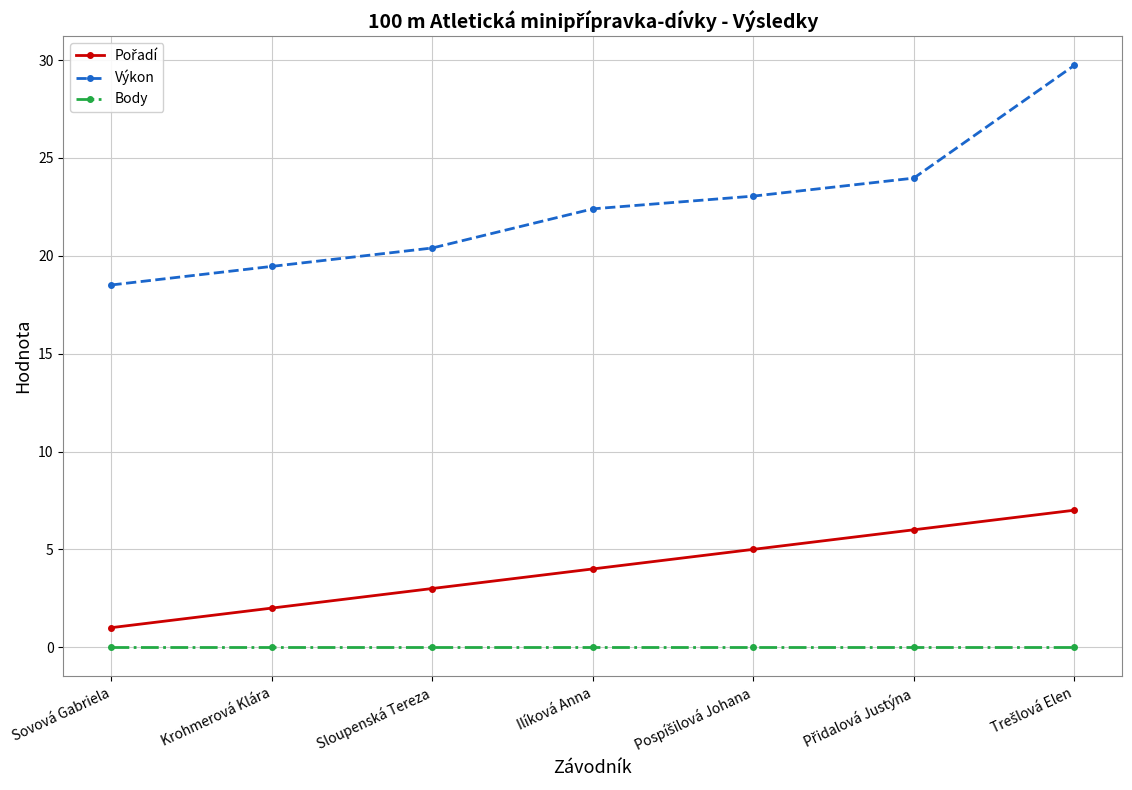

What is the lowest value of the Výkon series?

18.5